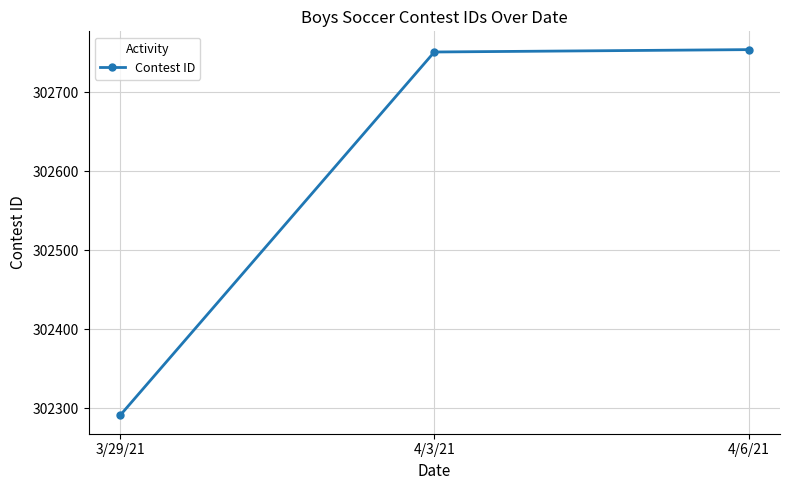

At which category does the chart reach its minimum across all series?

3/29/21